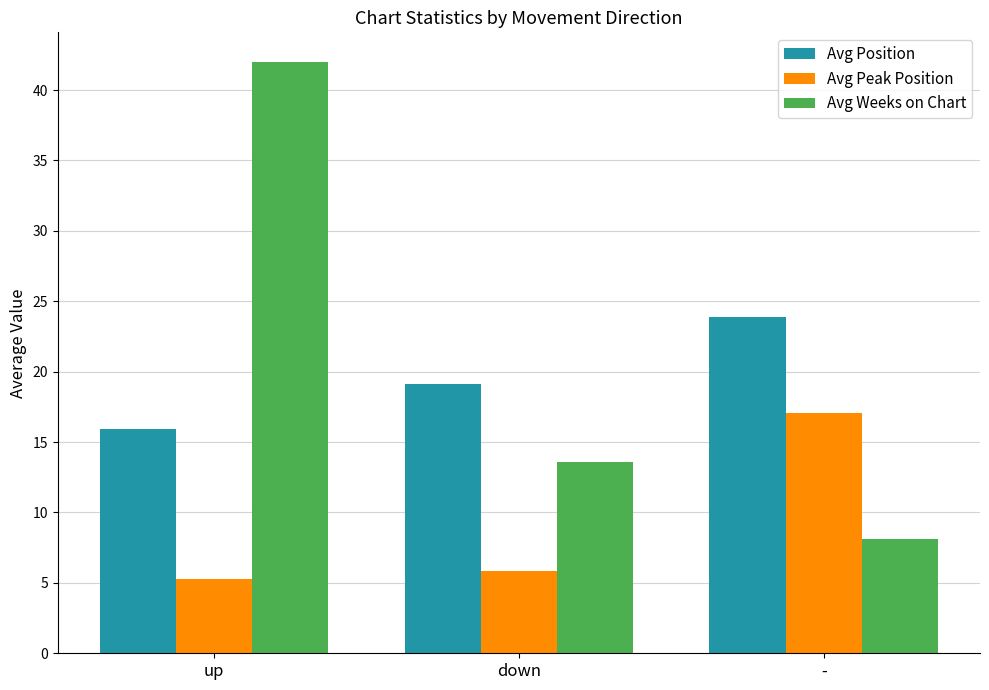

Rank the categories by Avg Peak Position value from highest to lowest.

-, down, up